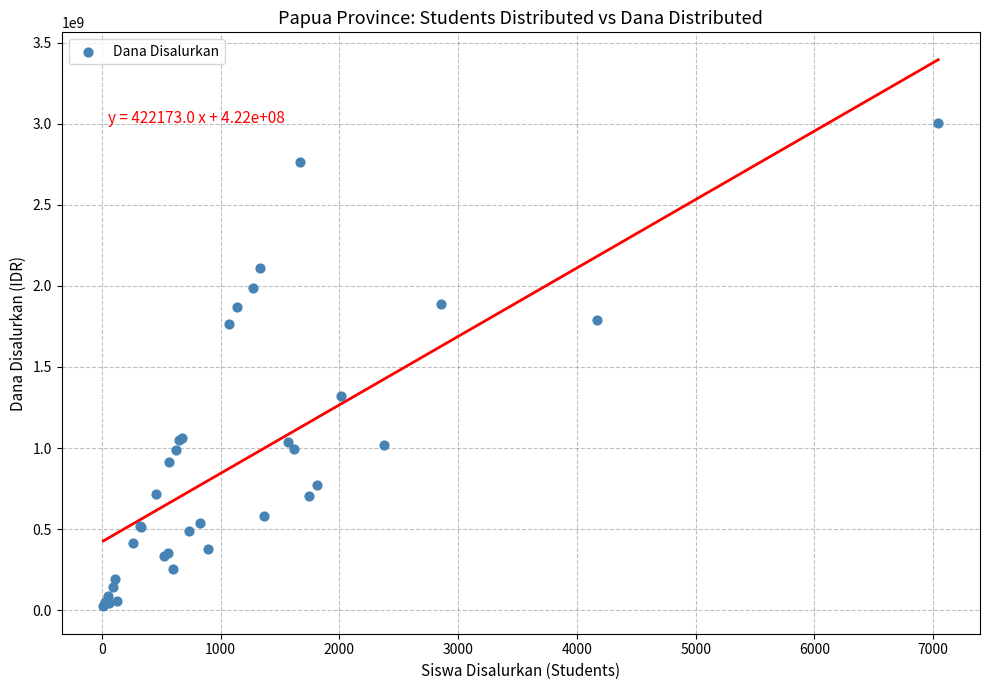

What Y value in the scatter plot is closest to 1513912500?

1318875000